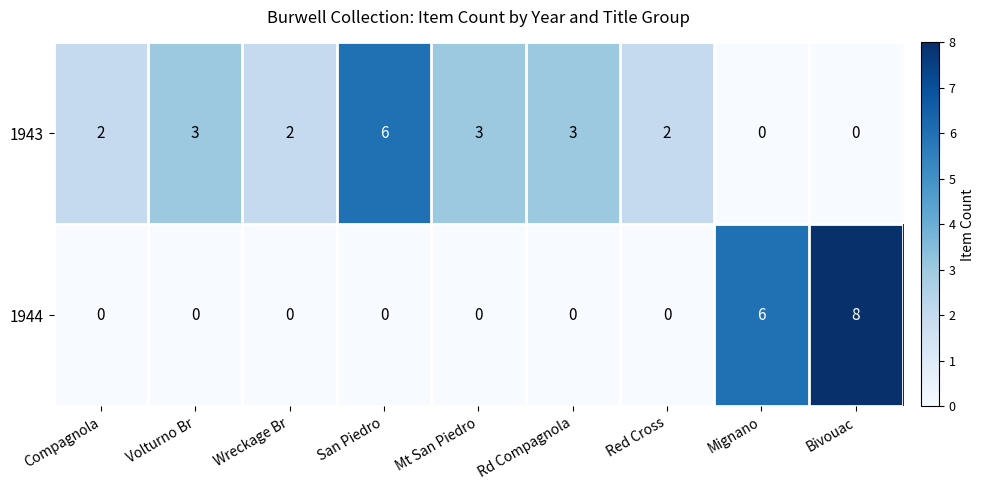

True or false: 1944 has a value of 5 at Rd Compagnola.

False